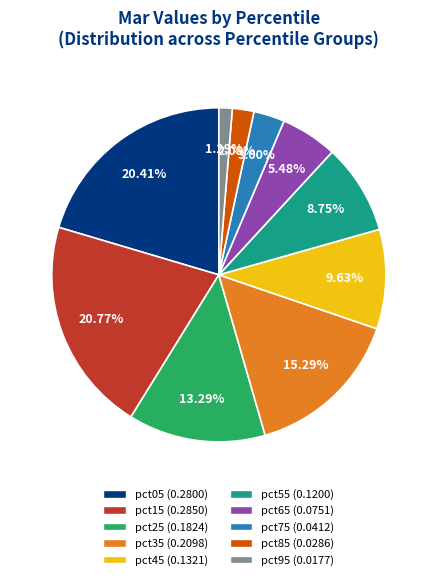

How many segments does this pie chart have?

10